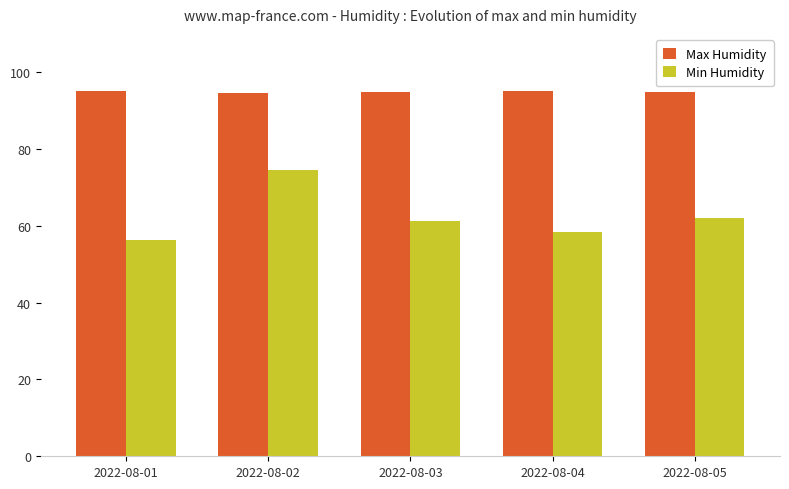

List the labels in order of Min Humidity value, smallest first.

2022-08-01, 2022-08-04, 2022-08-03, 2022-08-05, 2022-08-02